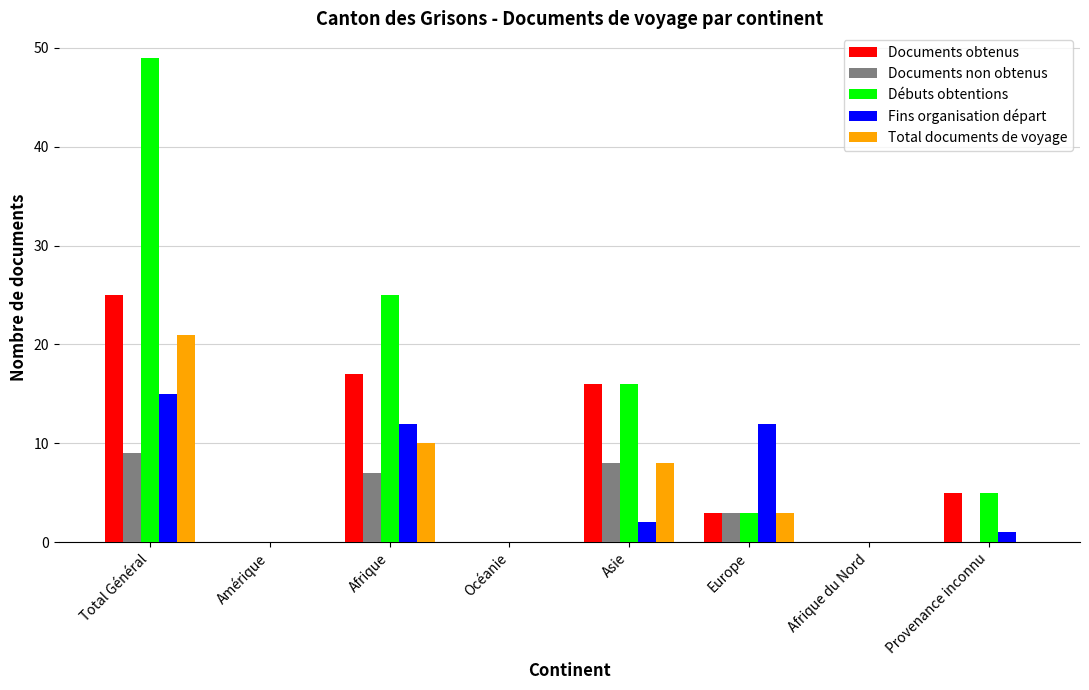

Is it true that Documents non obtenus equals 3 at Asie?

False